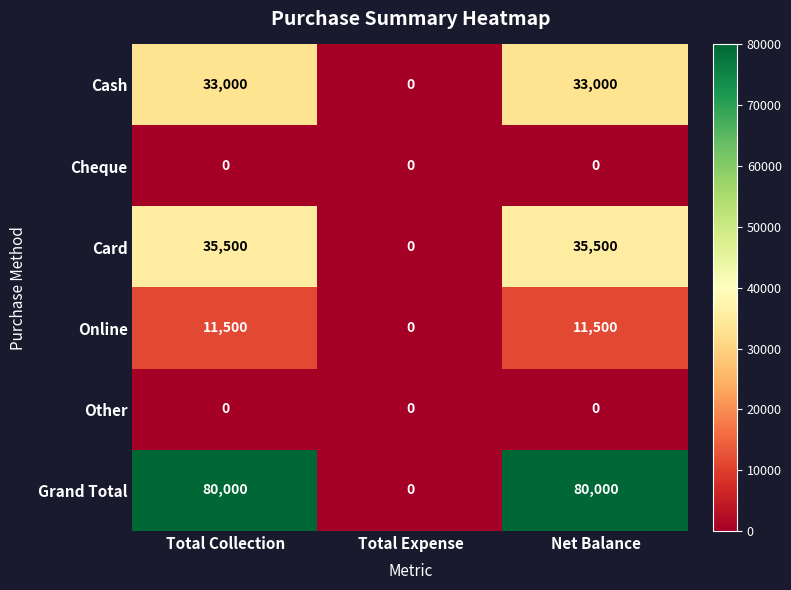

Which series changed the most between Total Collection and Total Expense?

Grand Total